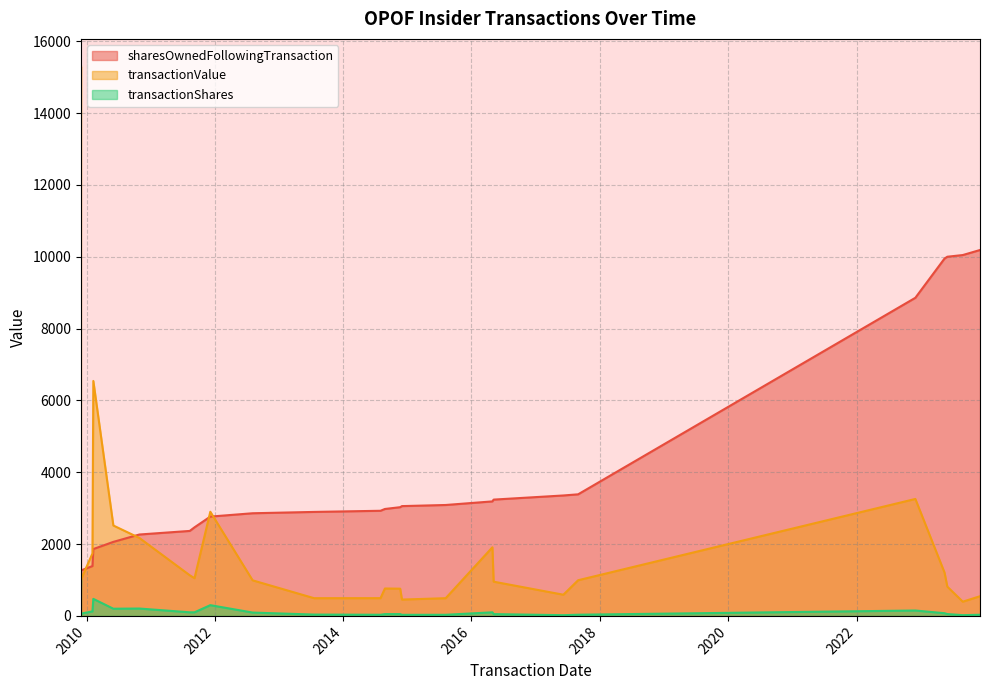

Count the number of data series in this chart.

3